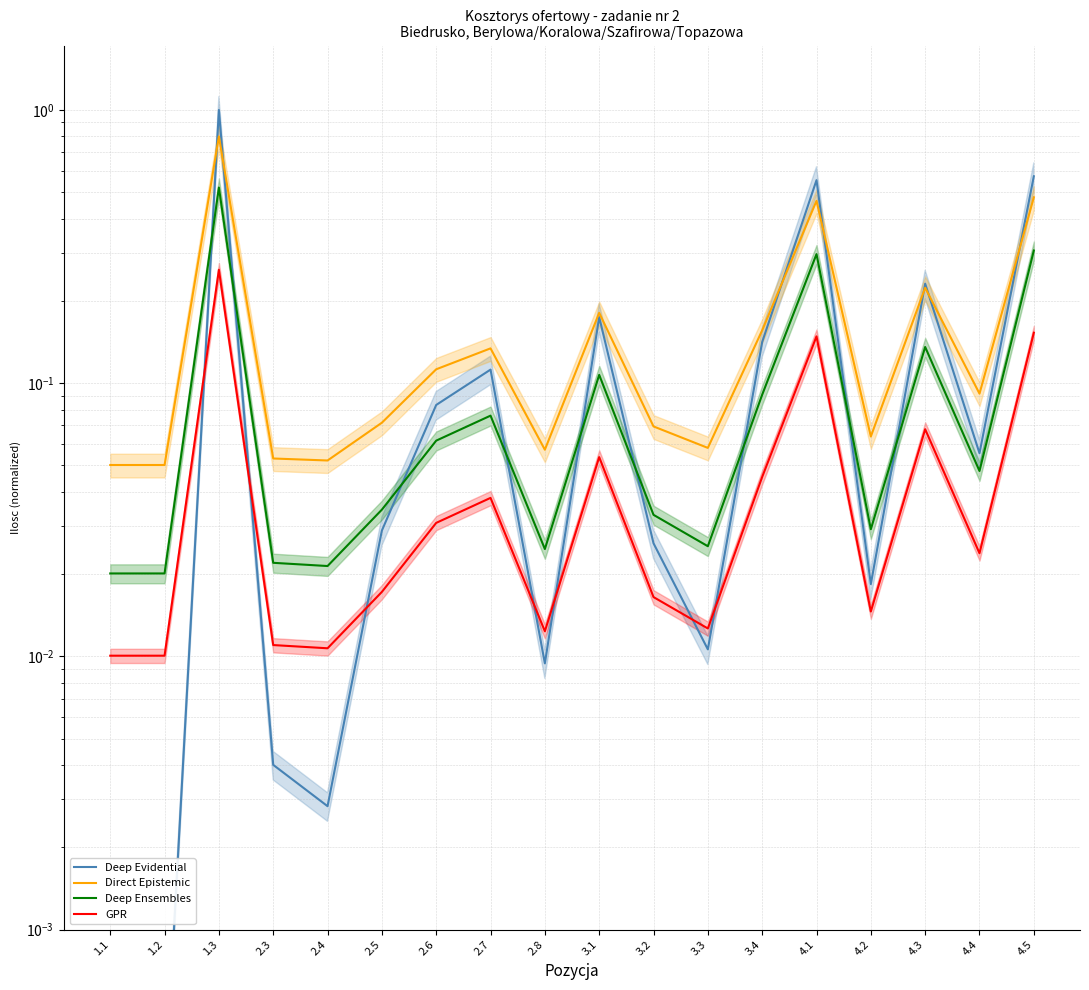

At which label does Deep Ensembles reach its peak?

1.3